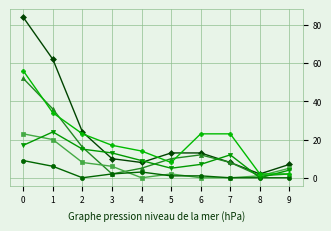

What is the greatest value displayed?

84